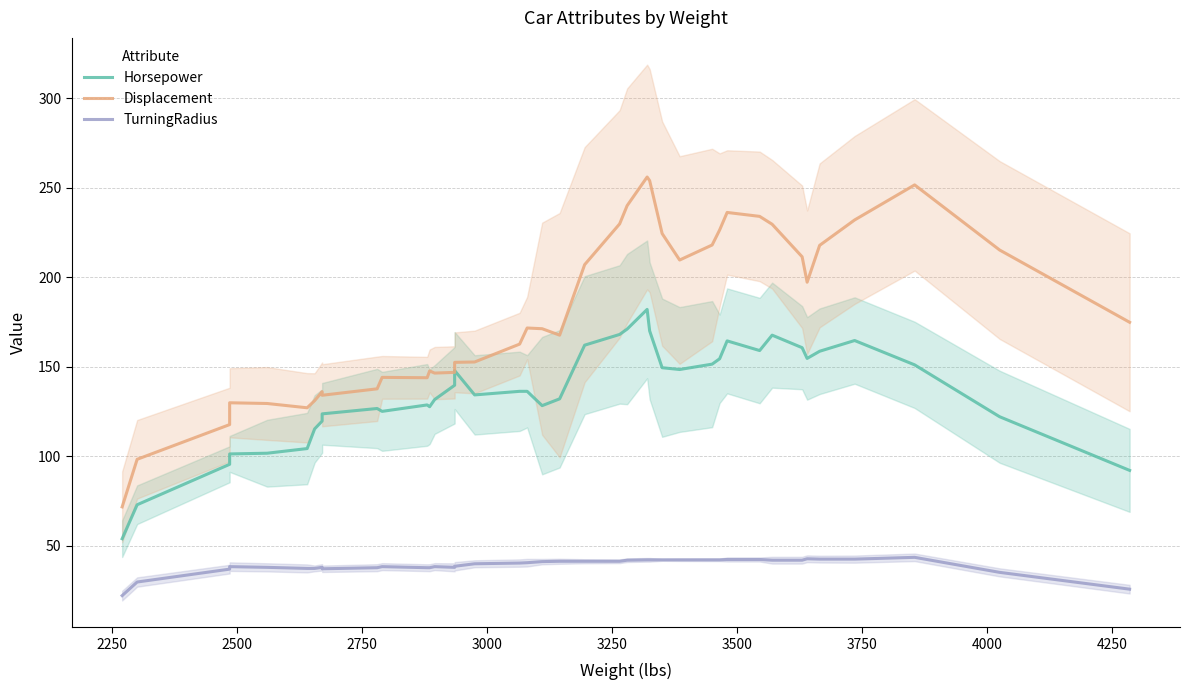

What is the average value of the Horsepower series?

135.8